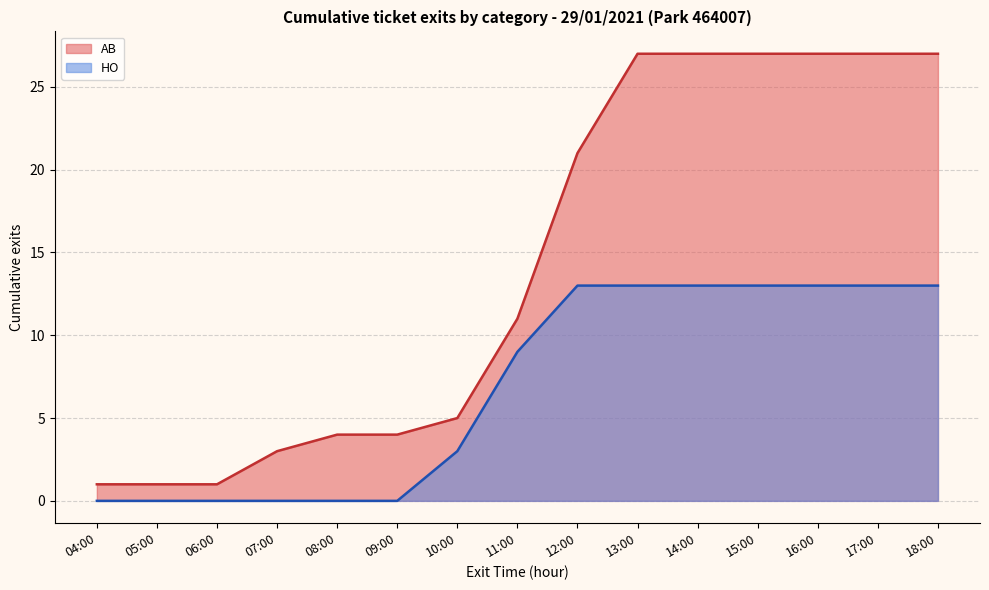

Is the value of AB at 11:00 greater than the value of HO at 13:00?

No